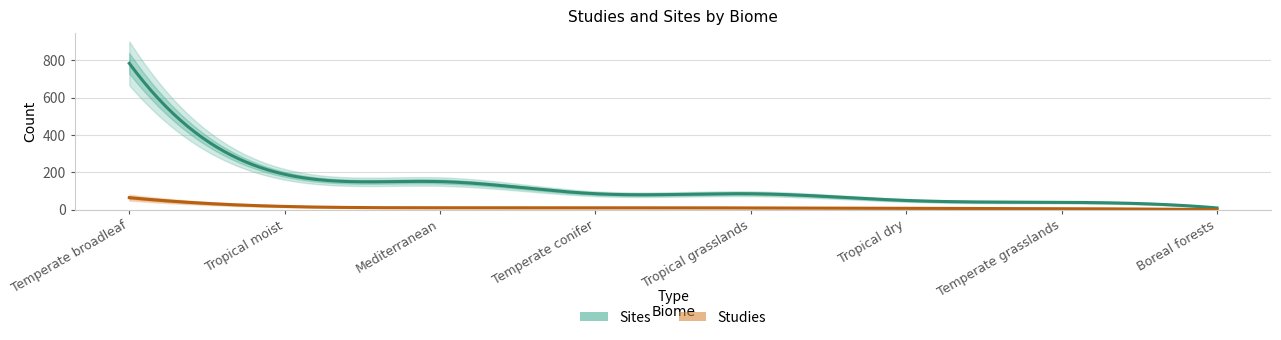

Is the value of Studies at Temperate conifer greater than the value of Sites at Temperate conifer?

No